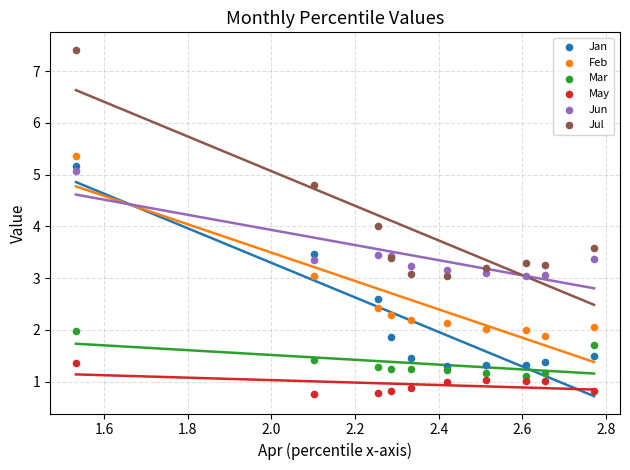

Which series has the widest spread of Y values?

Jul